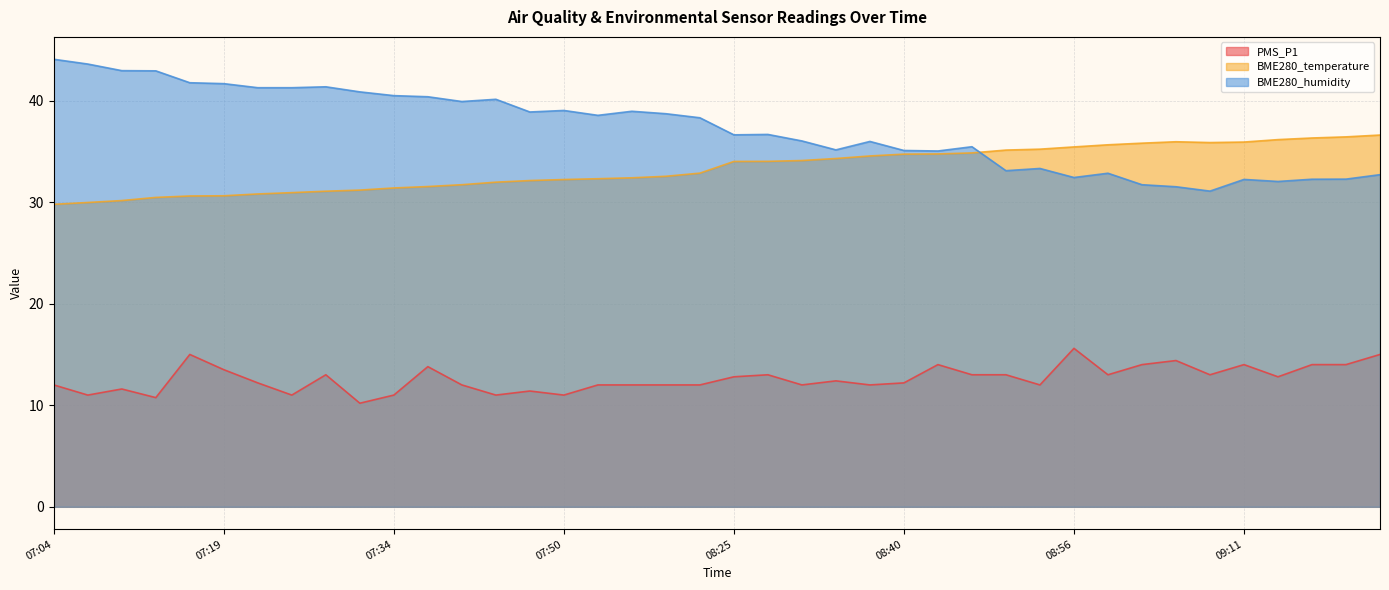

What is the maximum value shown in the chart?

44.1